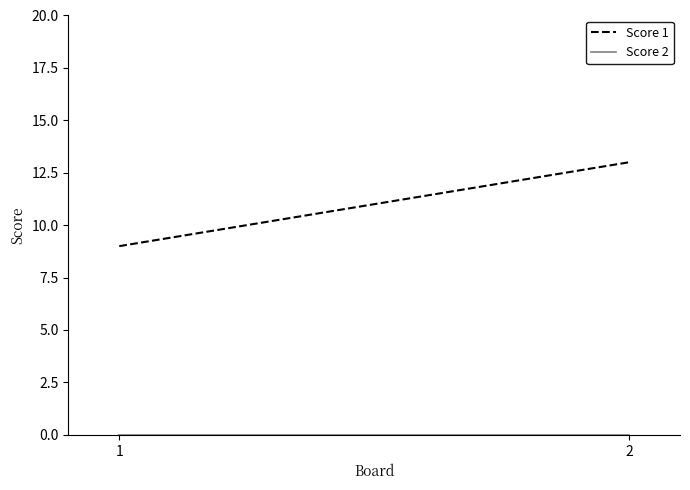

At how many categories does at least one series exceed 8?

2